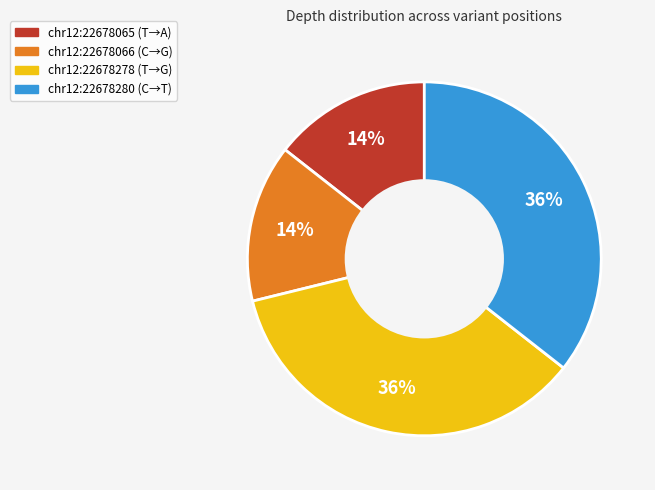

Does any single category account for the majority?

No